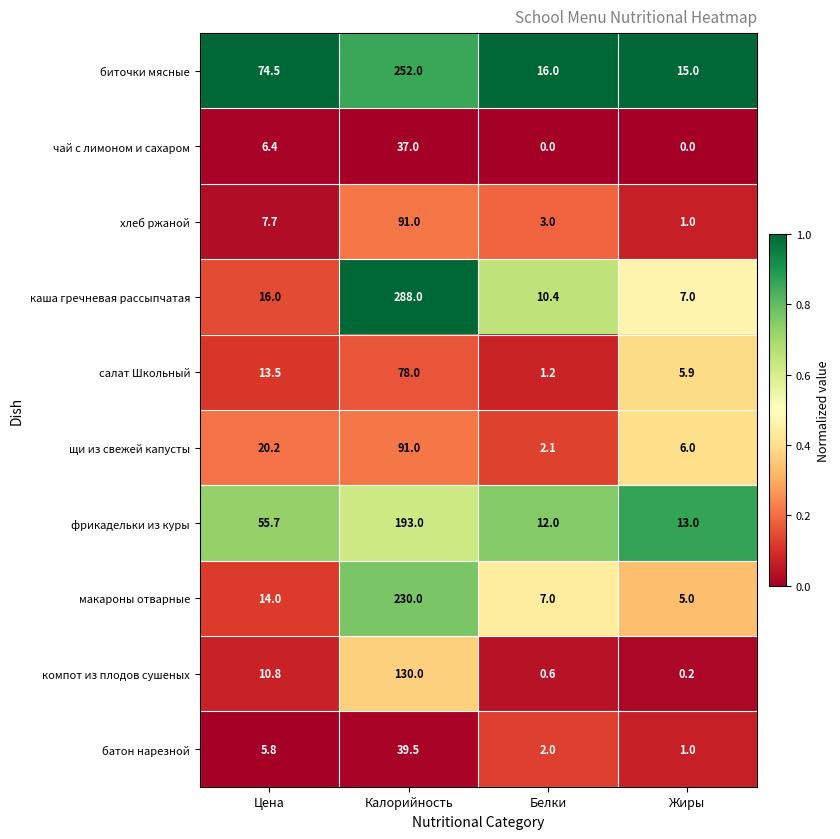

What is the difference between the батон нарезной values at Калорийность and Жиры?

38.5